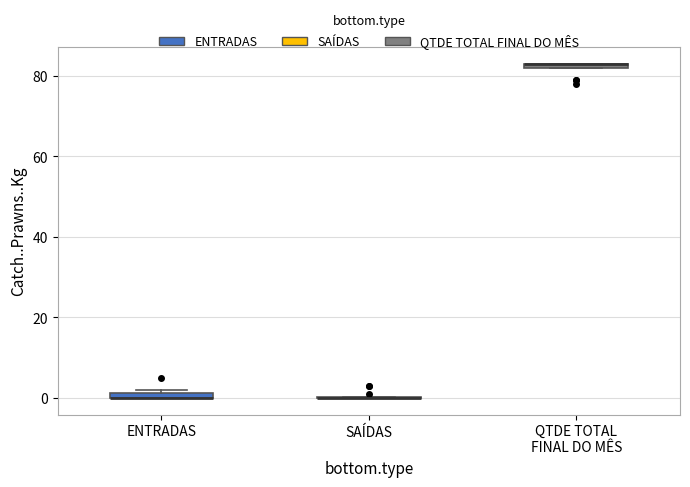

Where is the lower edge of the box for ENTRADAS on the y-axis? The values are not printed on the chart, so give them approximately, as read against the axis.

0